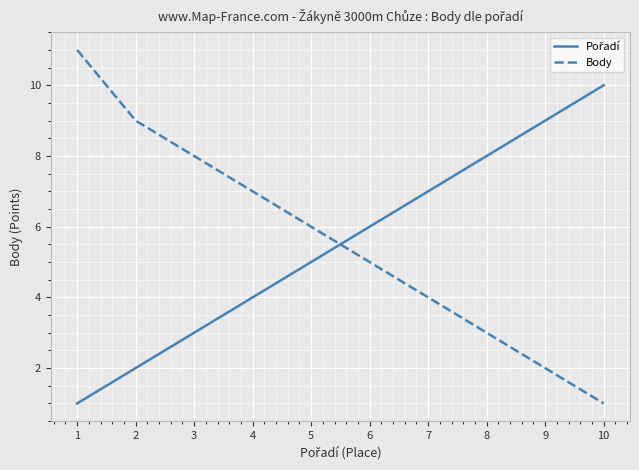

The Body series shows 4 at 7. True or false?

True